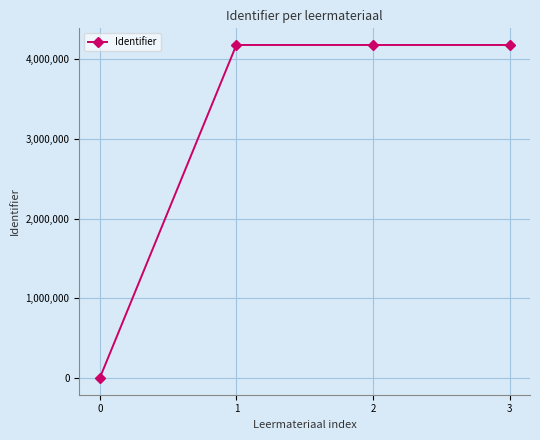

What is the sum of all values?

12541095